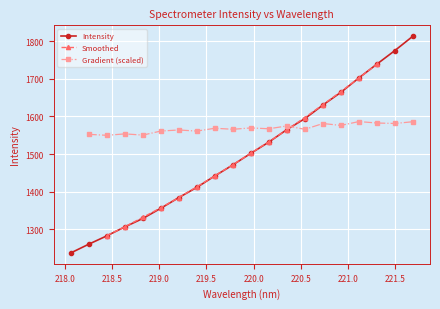

How many values are below 1501?

10